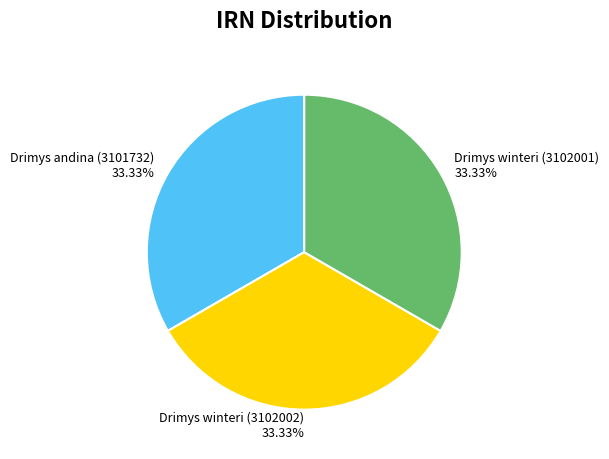

Is there a majority slice in this chart?

No